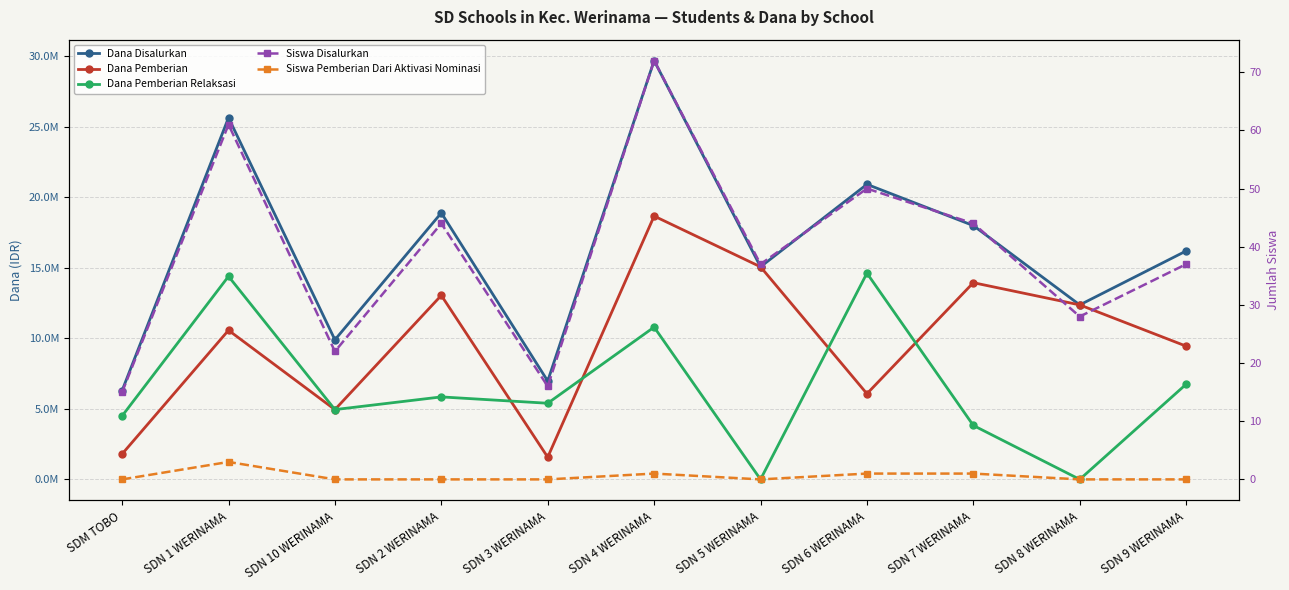

What is the value of the Dana Pemberian point at the 1st from the left?

1800000